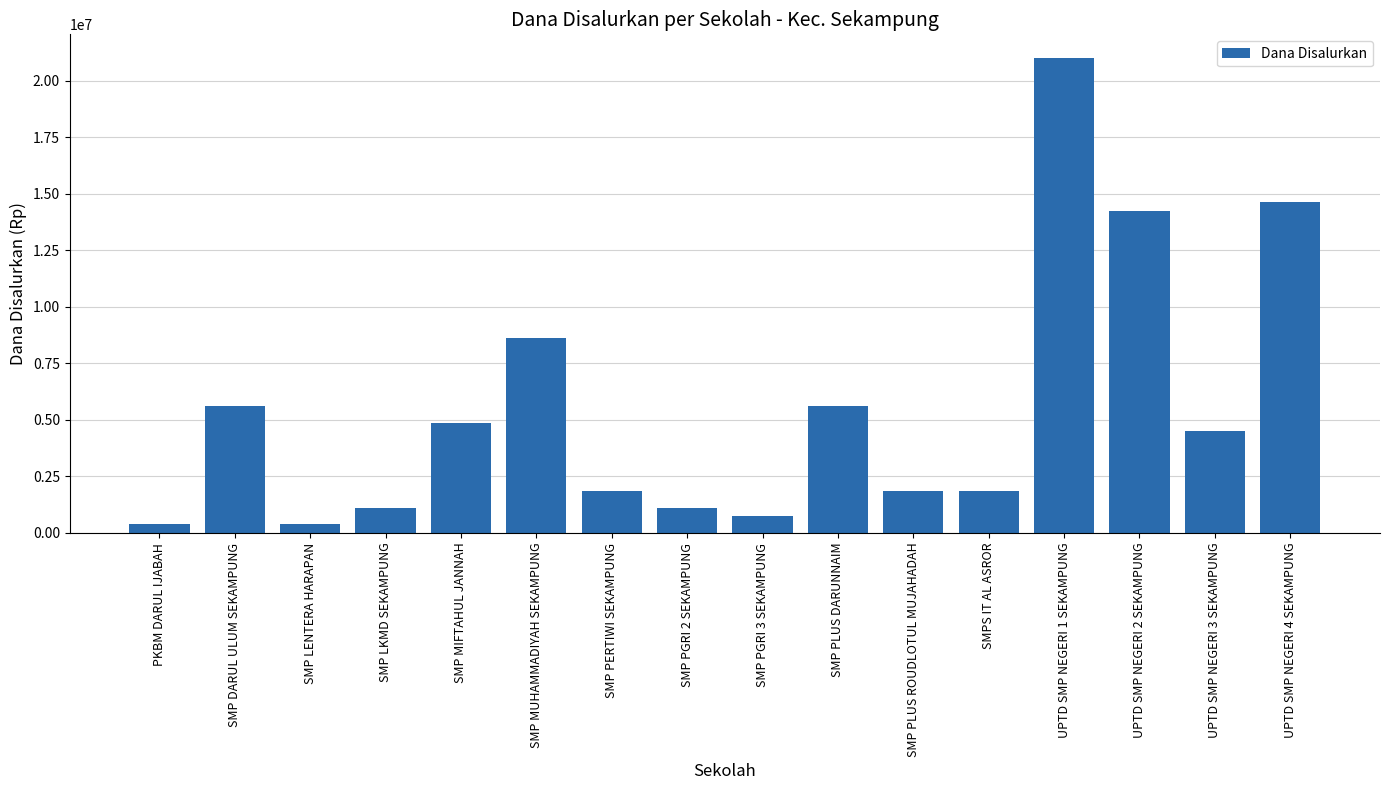

How many categories are shown in the chart?

16